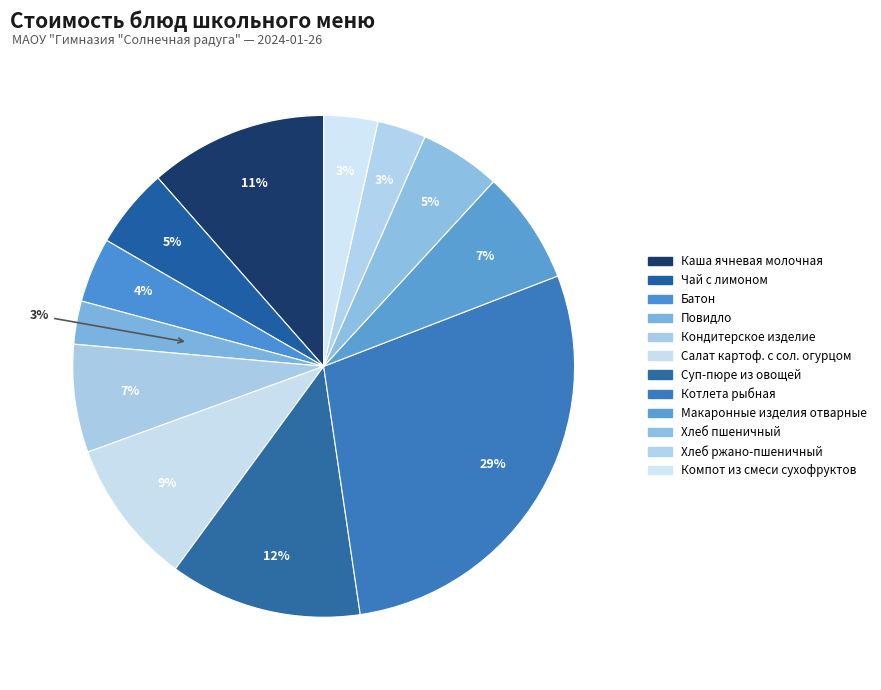

Is there a majority slice in this chart?

No